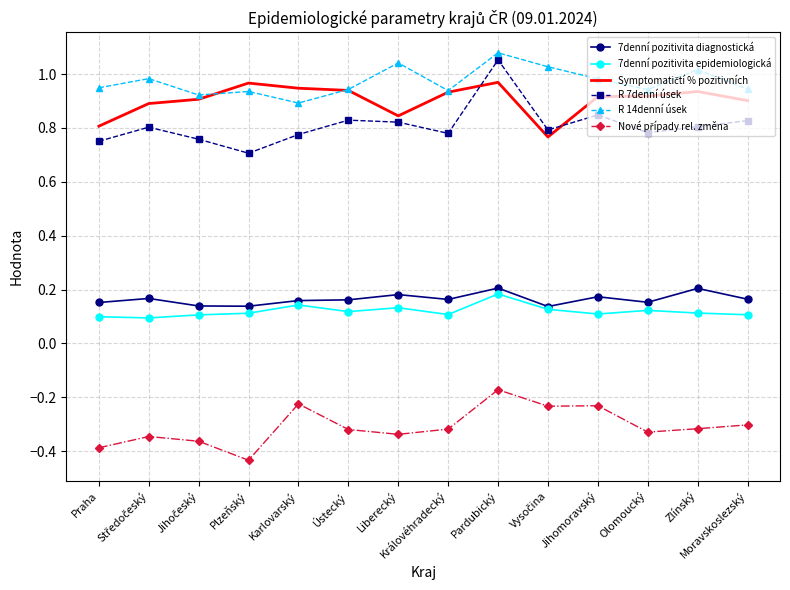

Which series has the largest range (max minus min)?

R 7denní úsek